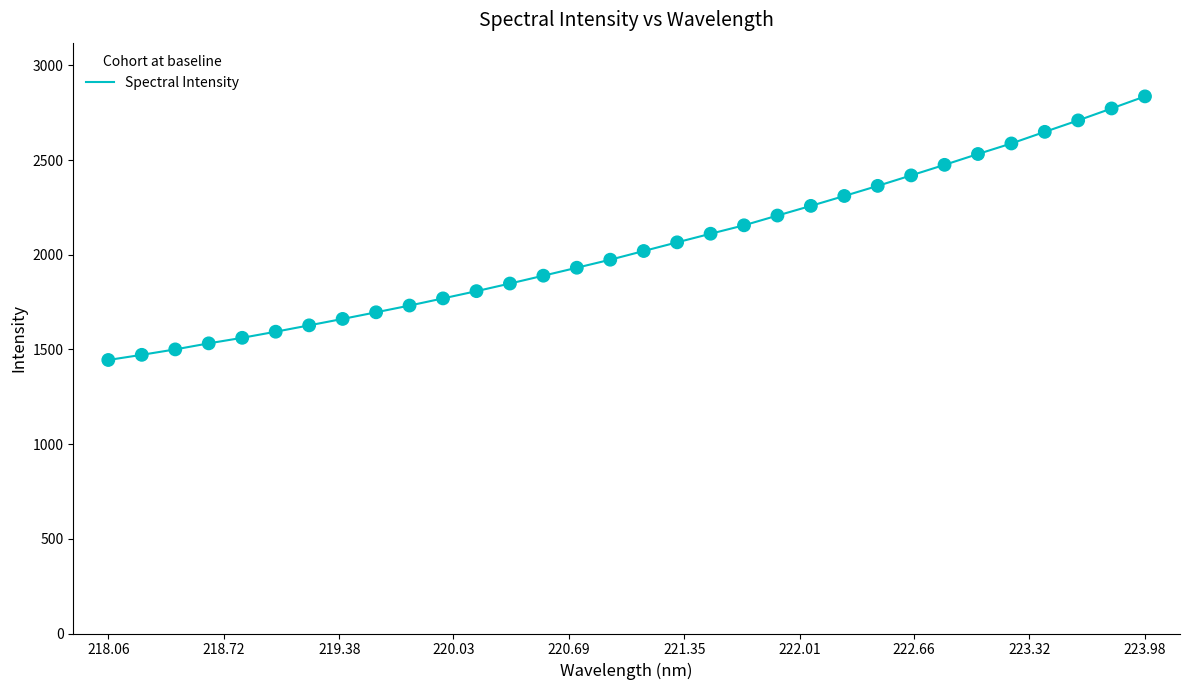

What is the smallest value displayed?

1444.4